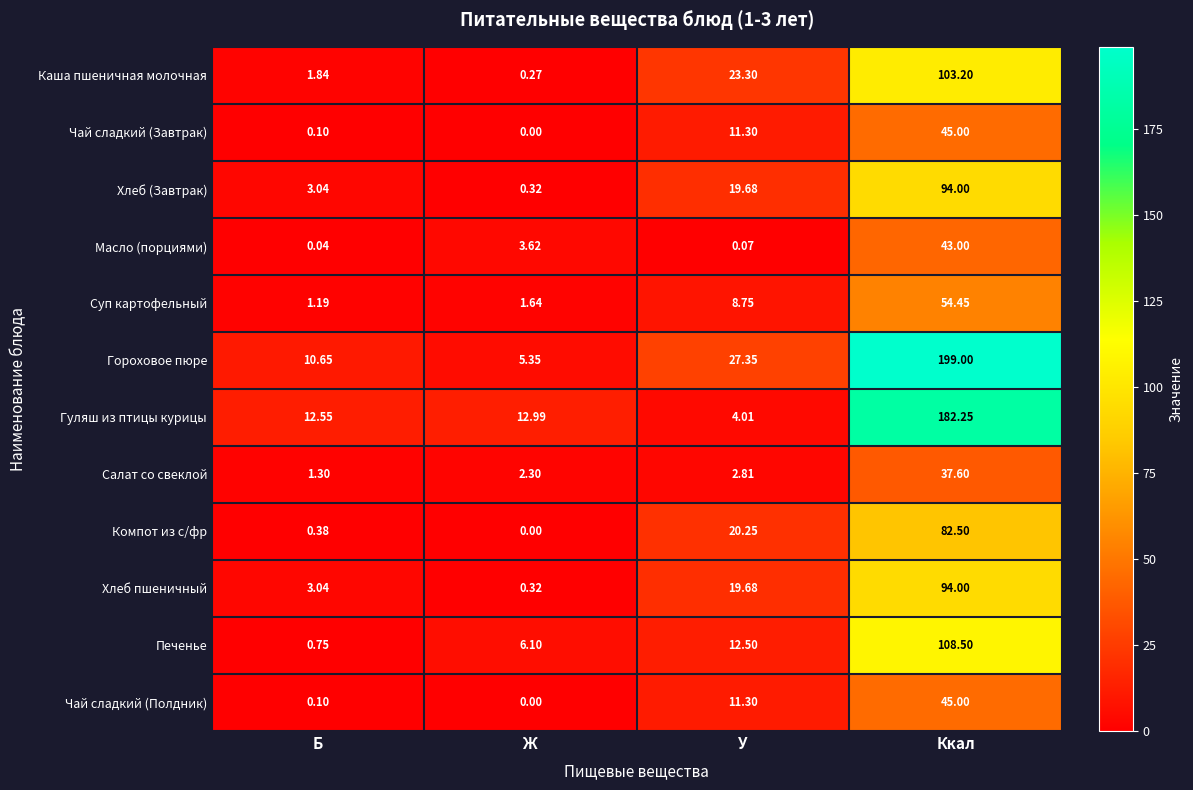

Which series has the largest total across all categories?

Гороховое пюре